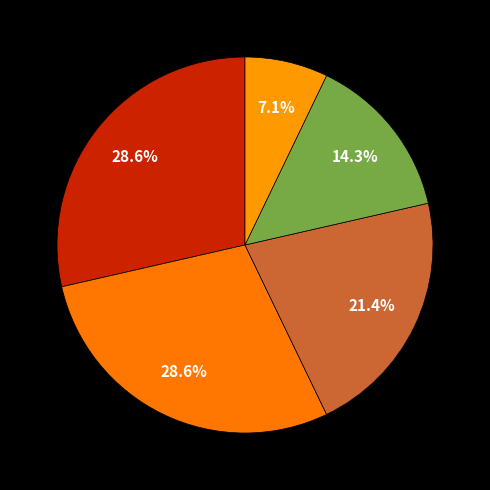

To the nearest percent, what portion does دانشگاه ارومیه represent?

29%